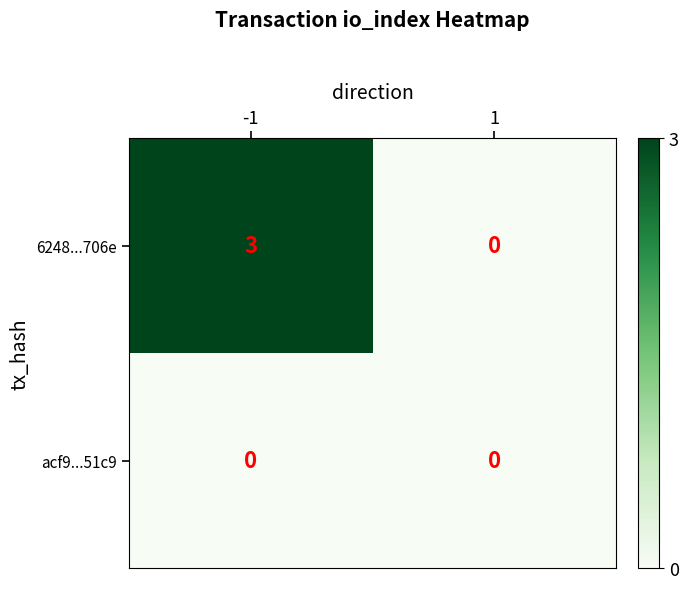

What is the maximum value shown in the chart?

3